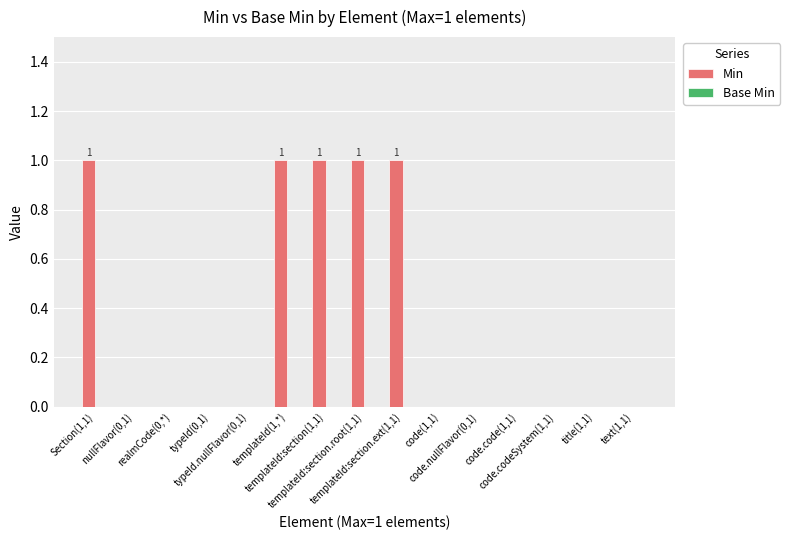

What is the sum of all values?

5